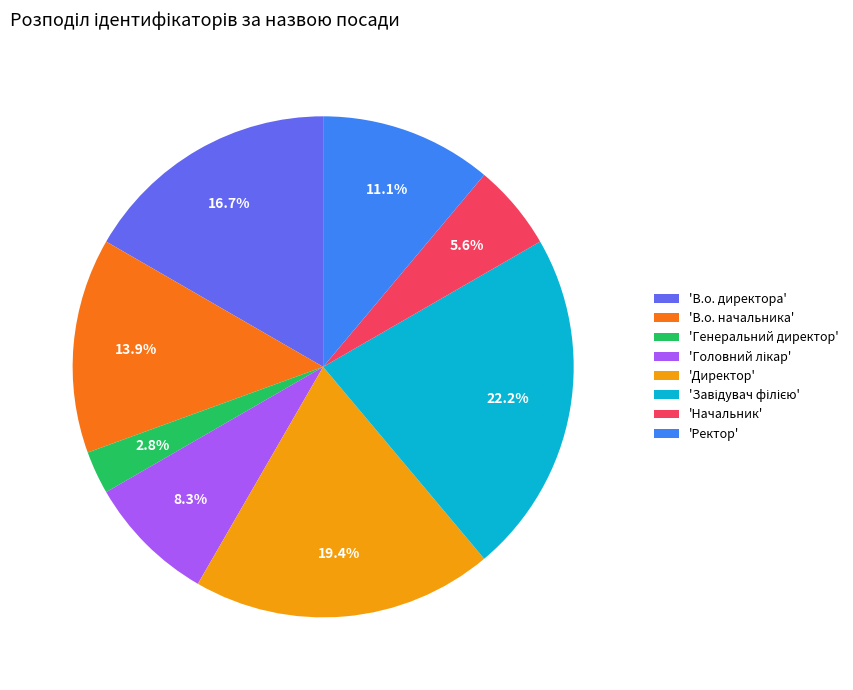

Which category has the smallest portion of the pie?

'Генеральний директор'